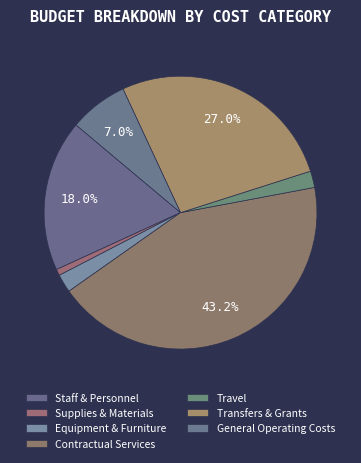

To the nearest percent, what is the average slice percentage?

14%